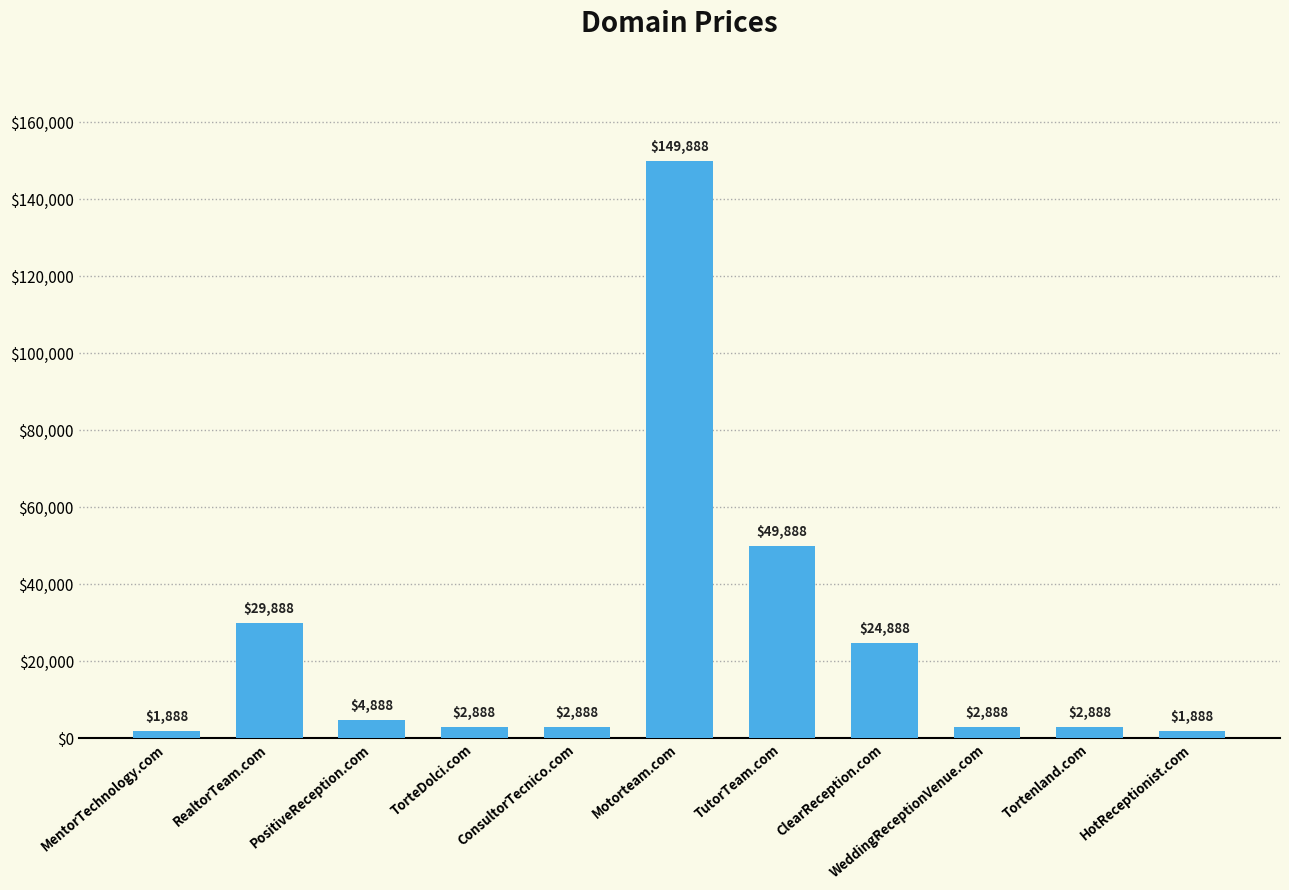

How many bars are there in total?

11